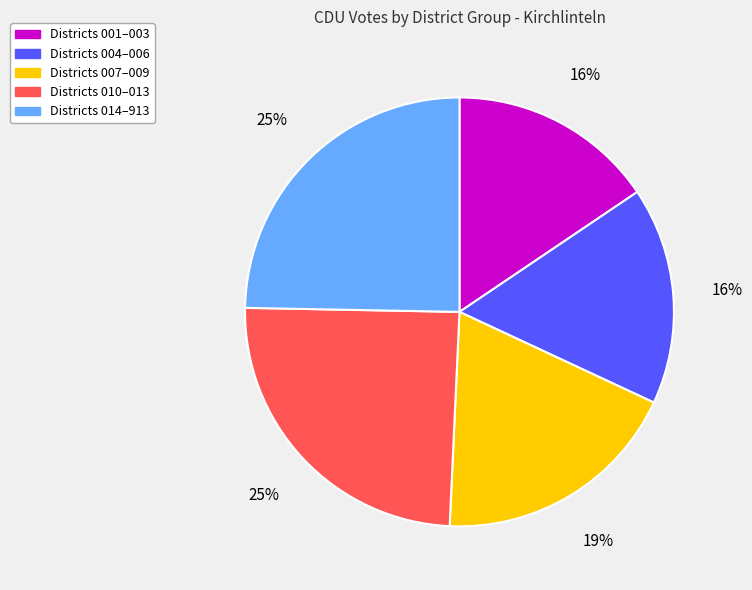

Does any single category account for the majority?

No